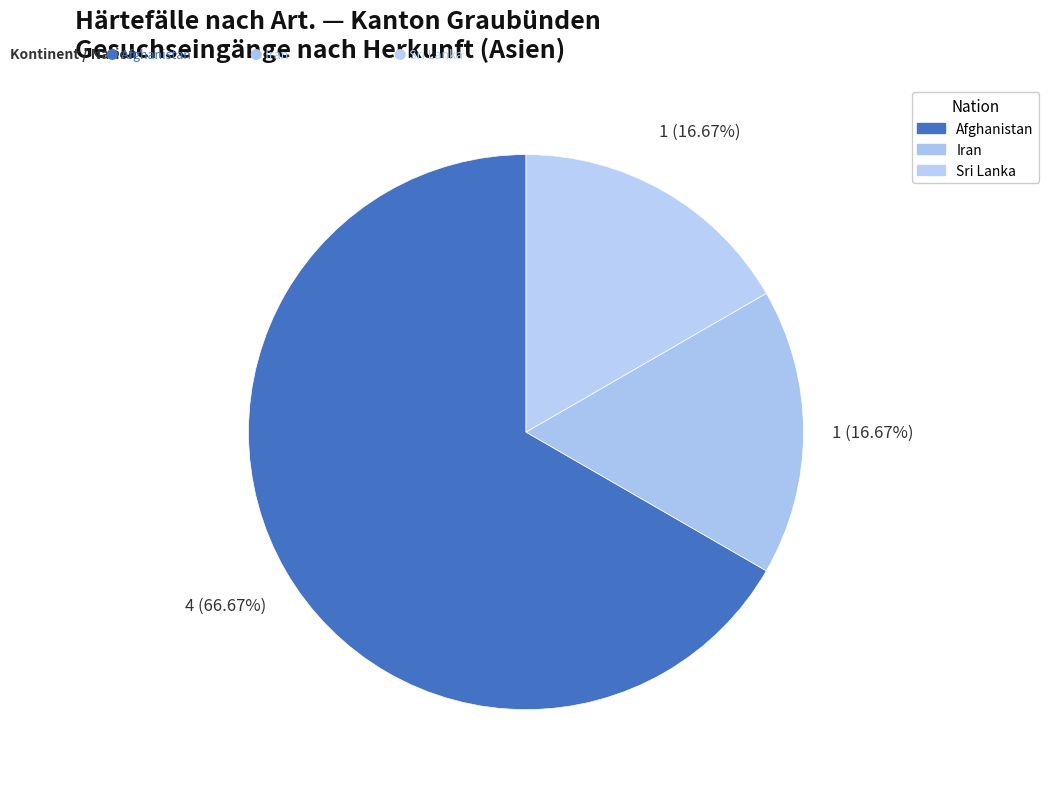

To the nearest percent, what percentage of the pie is Iran?

17%